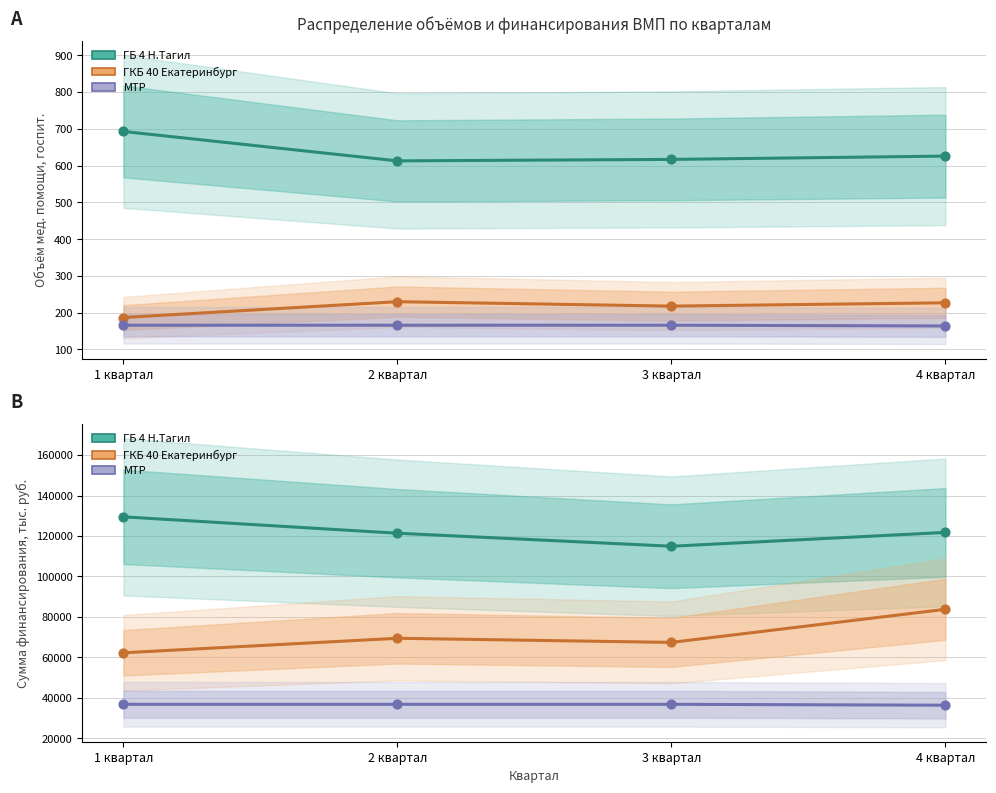

Which series reaches the maximum Y coordinate?

ГБ 4 Н.Тагил